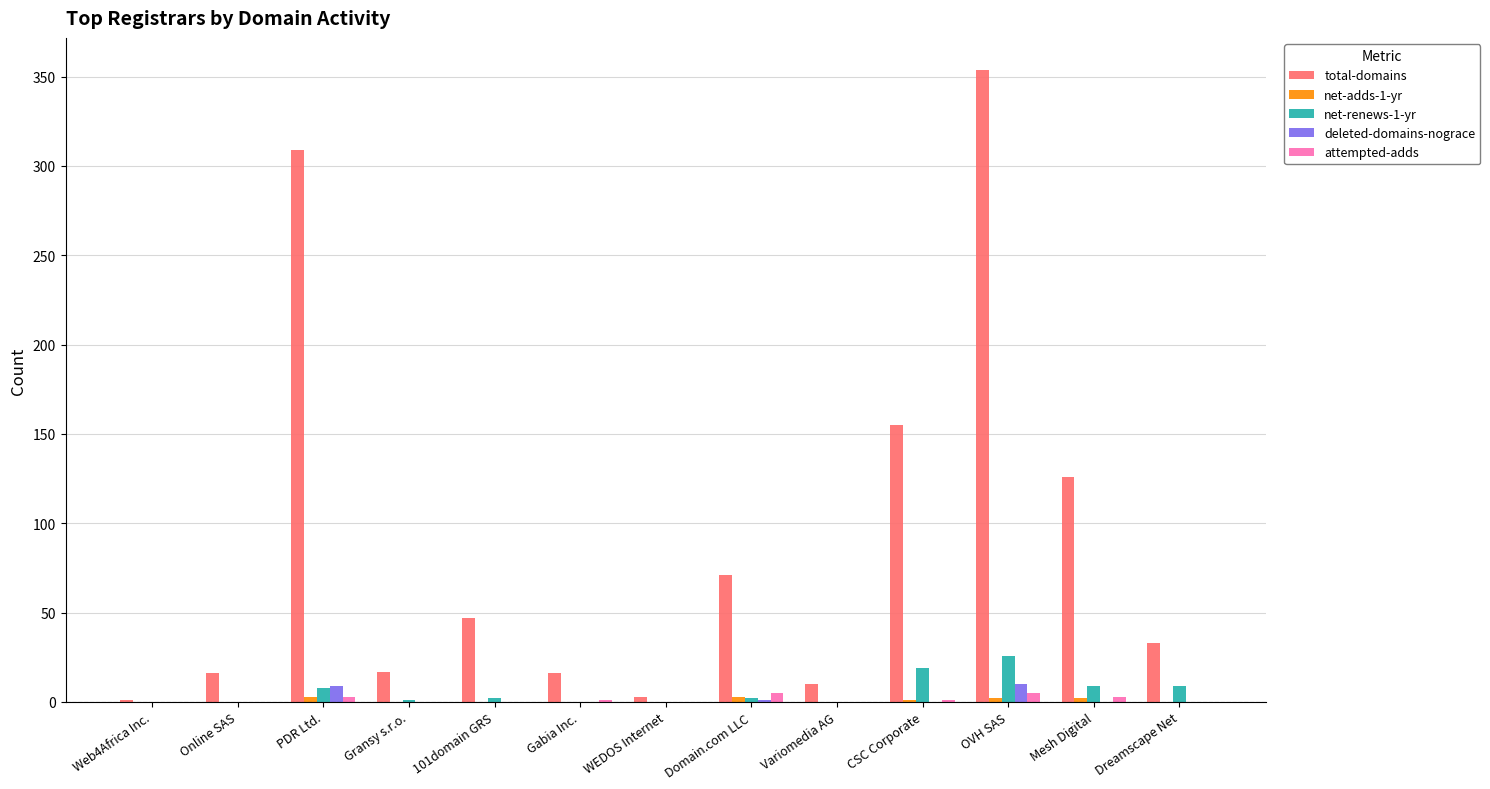

What is the sum of all attempted-adds values?

18